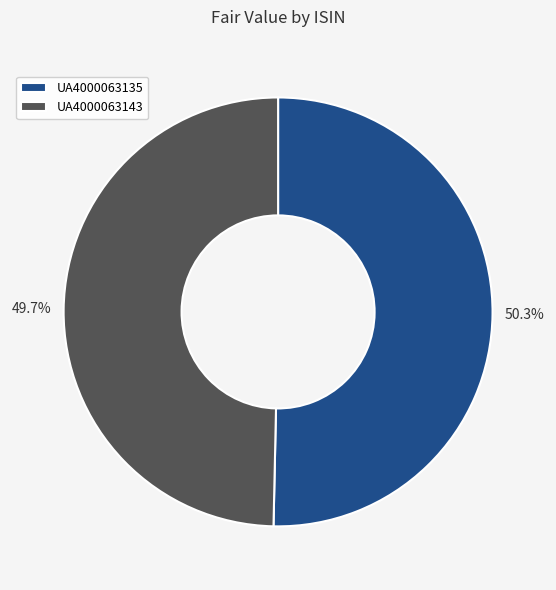

Approximately how many times larger is the value at UA4000063135 compared to UA4000063143?

1.0